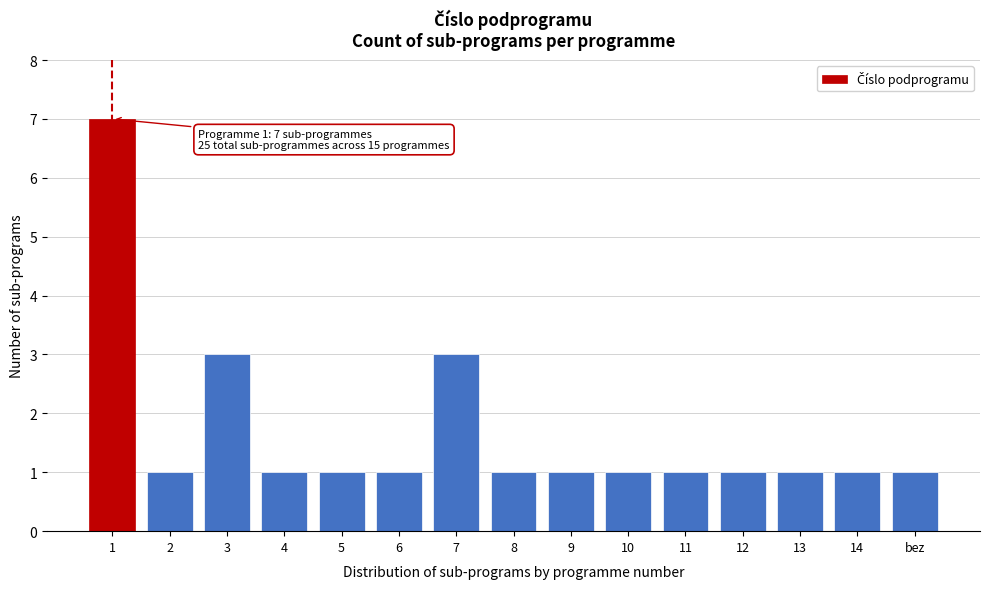

Reading left to right, extract all data points from this chart.

1=7	2=1	3=3	4=1	5=1	6=1	7=3	8=1	9=1	10=1	11=1	12=1	13=1	14=1	bez=1